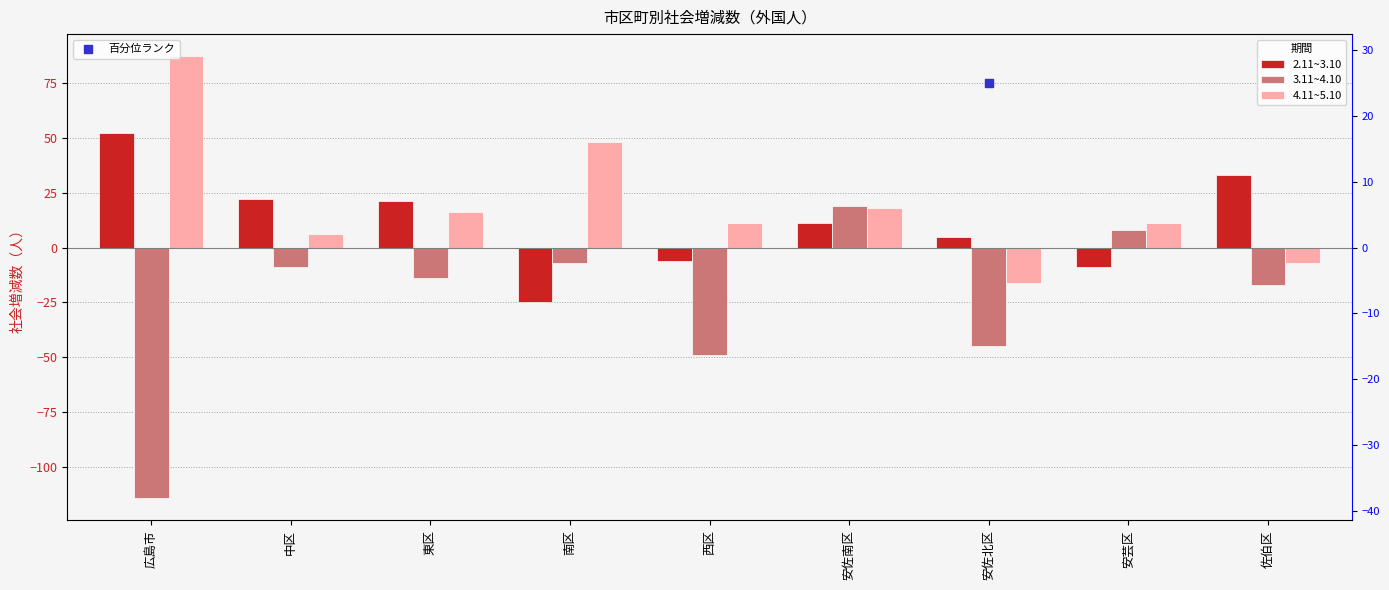

Which series contains the lowest Y value?

3.11~4.10